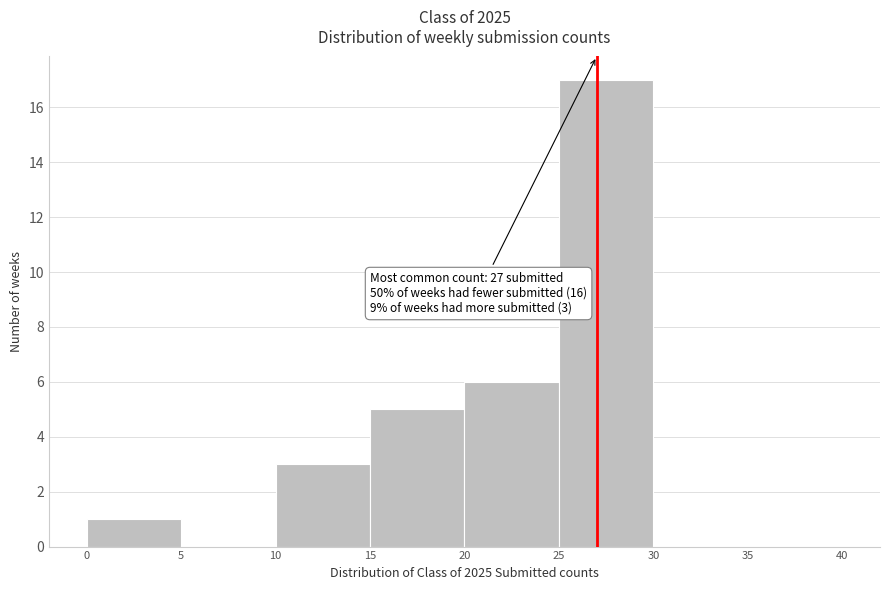

Over which range of the x-axis is the bar tallest?

25 to 30